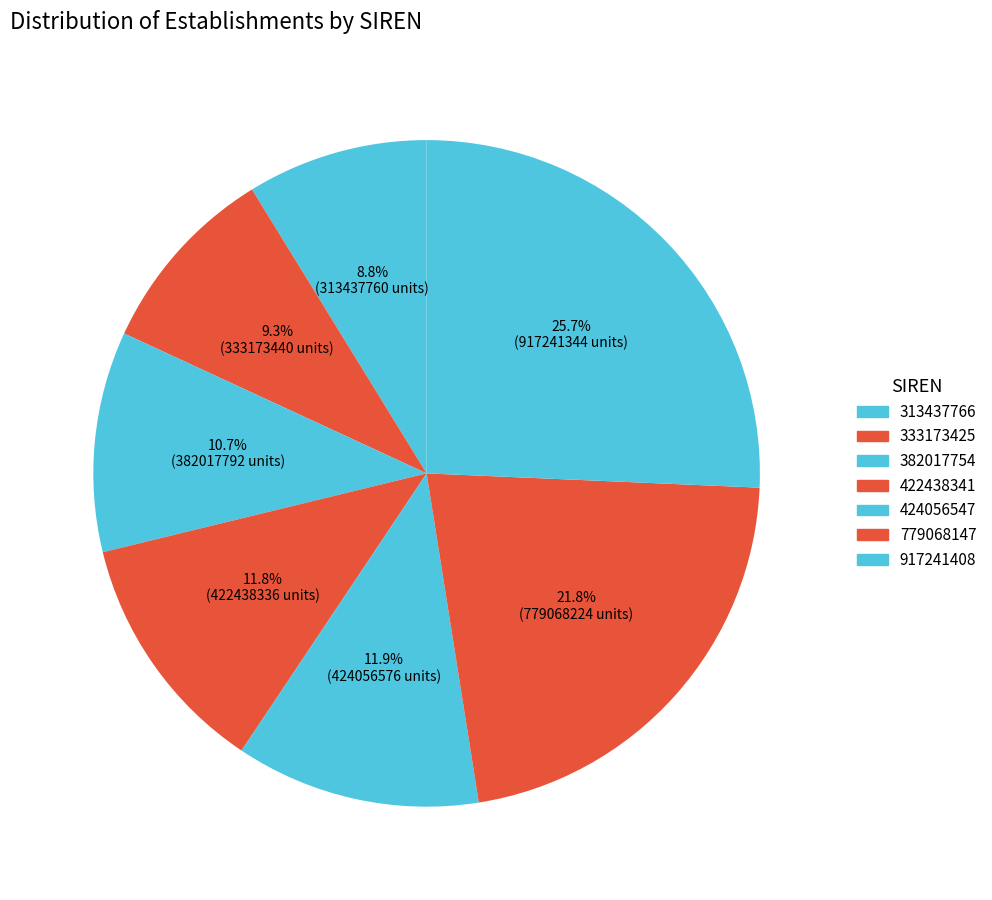

To the nearest percent, what is the difference between the largest and smallest slice percentages?

17%